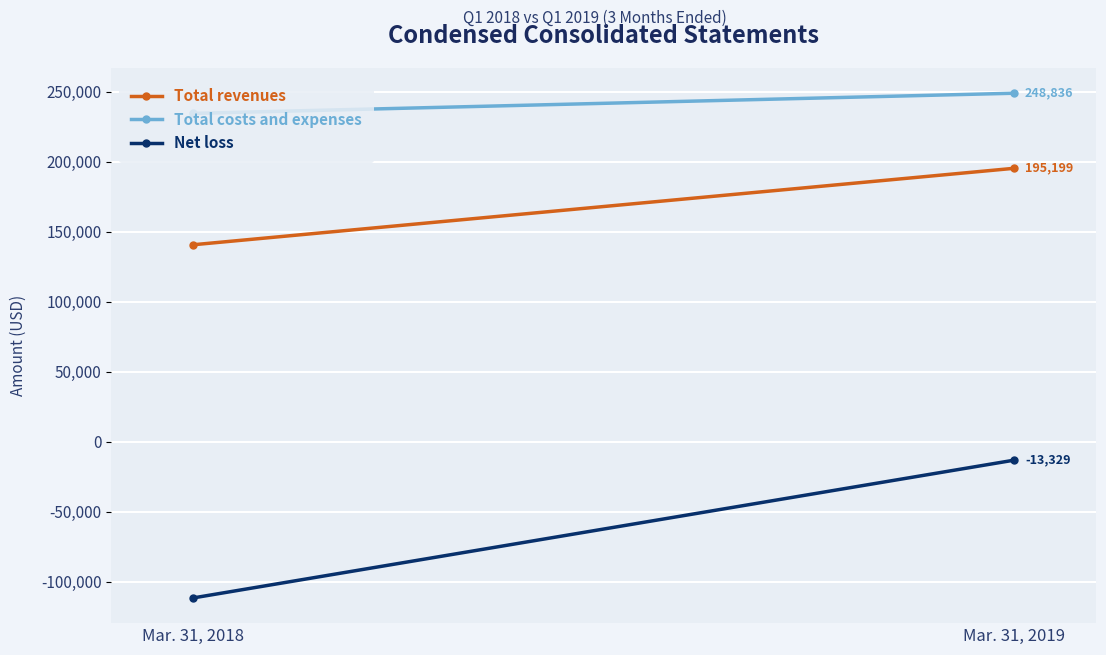

Reading left to right, transcribe all the data shown in this chart.

Total revenues: 140590	195199
Total costs and expenses: 234419	248836
Net loss: -111715	-13329